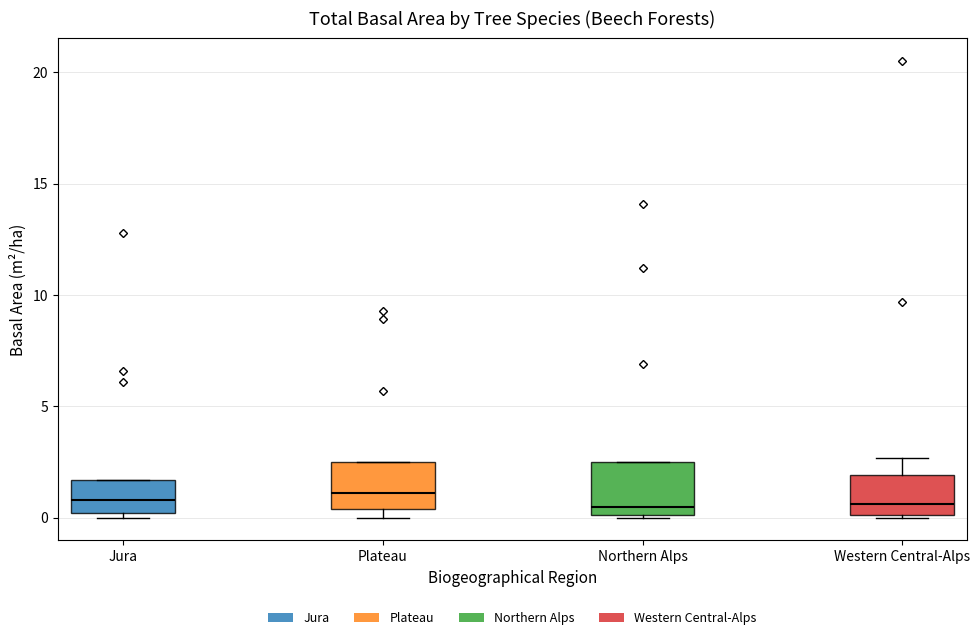

Where is the lower edge of the box for Plateau on the y-axis? The values are not printed on the chart, so give them approximately, as read against the axis.

0.5